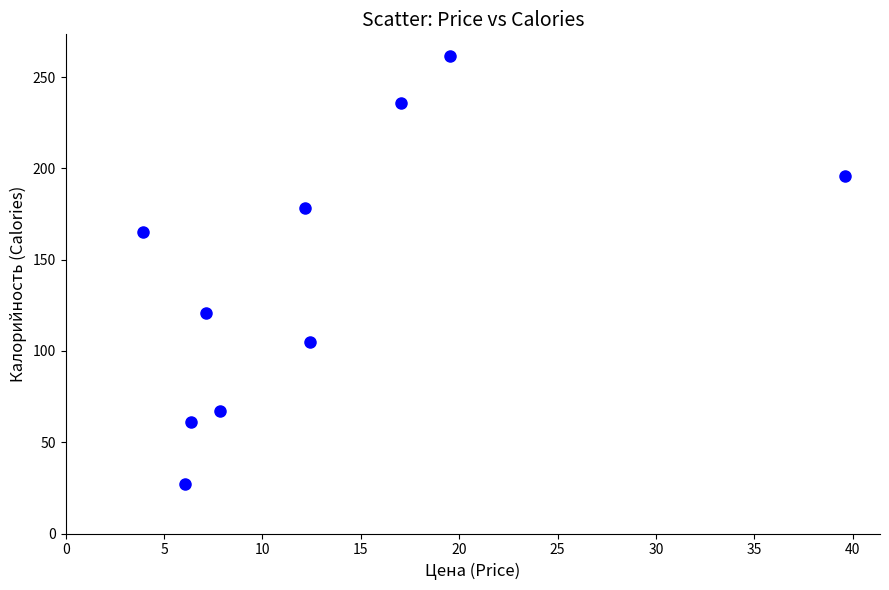

What is the average Y value?

141.8